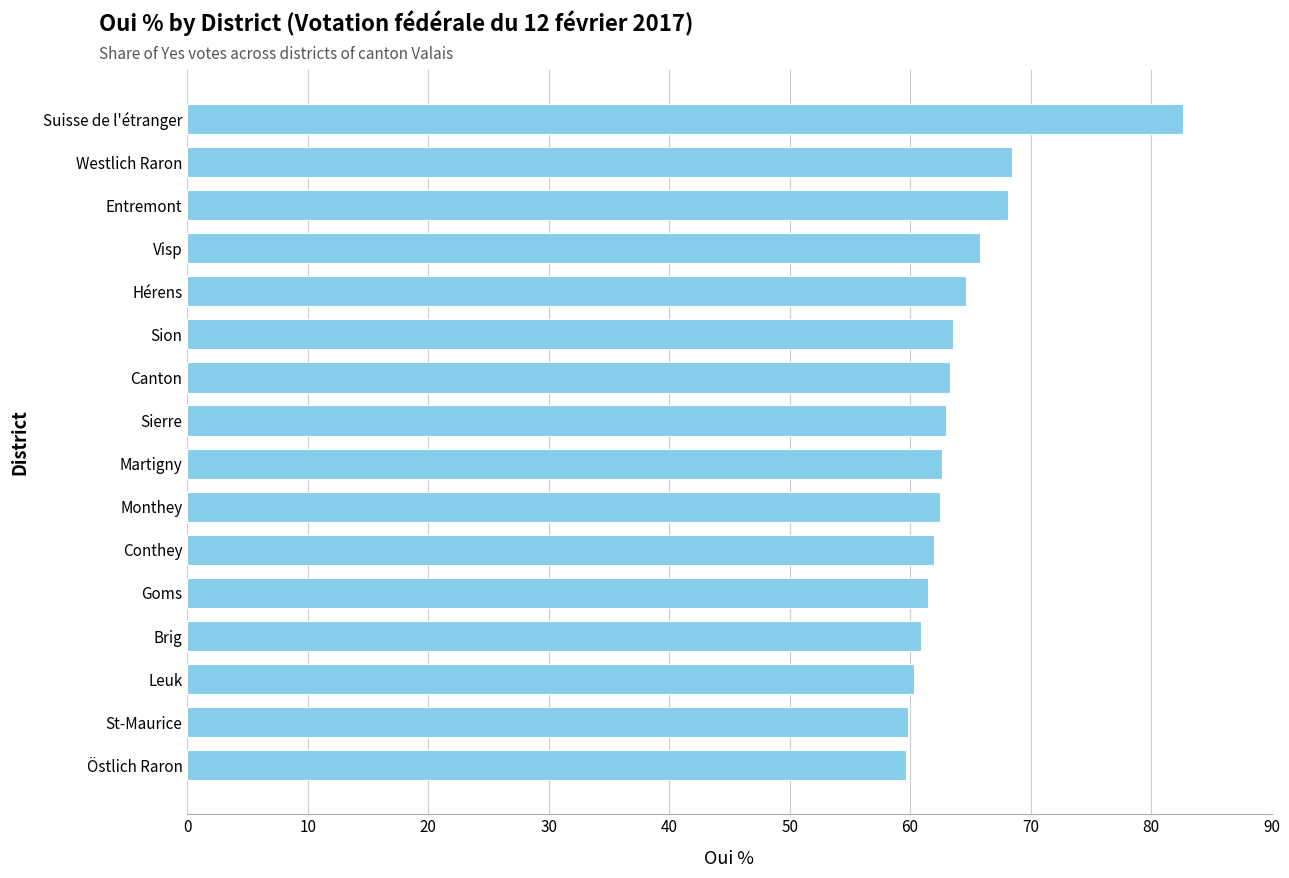

How many distinct data groups are displayed?

1